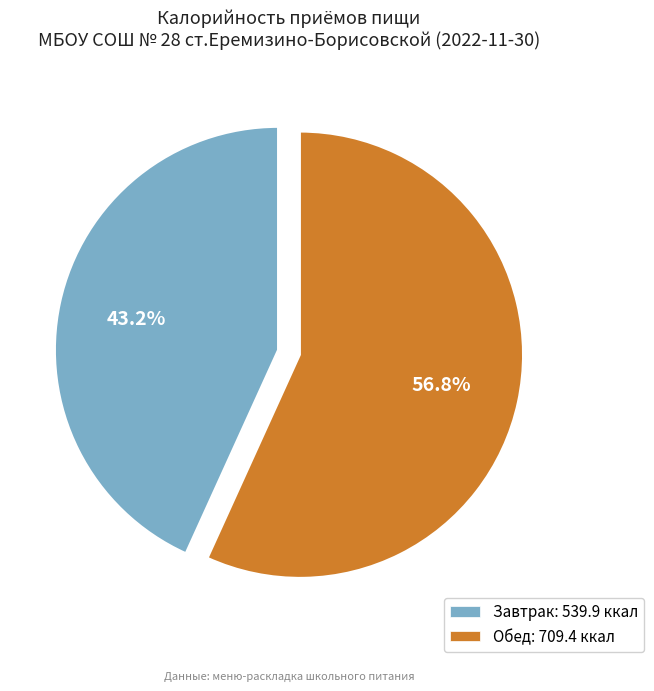

What is the ratio of the value at Обед to the value at Завтрак?

1.3